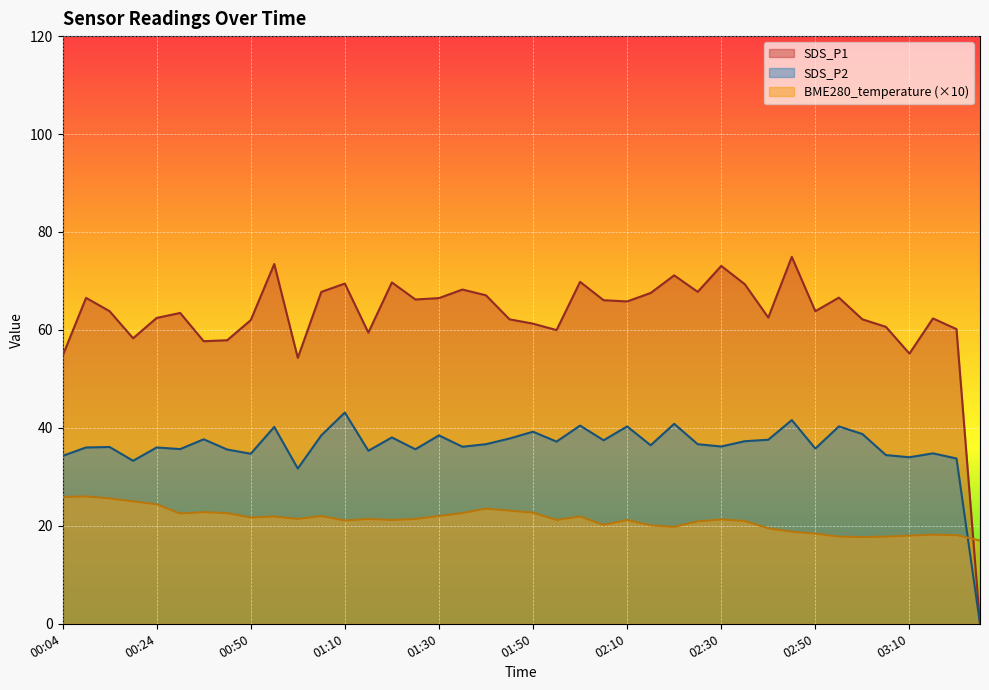

Reading right to left, extract all data points from this chart.

BME280_temperature: 17.0	18.1	18.2	18.0	17.8	17.7	17.8	18.4	18.8	19.5	21.0	21.3	20.9	19.8	20.1	21.2	20.2	21.9	21.2	22.7	23.1	23.5	22.6	22.0	21.4	21.2	21.4	21.1	22.0	21.4	21.9	21.7	22.6	22.8	22.5	24.4	25.0	25.6	26.0	25.9
SDS_P1: 0.0	60.2	62.4	55.2	60.6	62.2	66.6	63.8	74.9	62.5	69.3	73.1	67.8	71.2	67.5	65.8	66.1	69.8	60.0	61.3	62.2	67.1	68.2	66.5	66.2	69.7	59.5	69.5	67.8	54.3	73.5	62.0	57.9	57.7	63.5	62.5	58.3	63.8	66.5	54.7
SDS_P2: 0.0	33.8	34.8	34.0	34.5	38.8	40.3	35.8	41.6	37.6	37.3	36.2	36.7	40.8	36.5	40.3	37.5	40.5	37.2	39.2	37.8	36.7	36.1	38.5	35.6	38.0	35.3	43.1	38.5	31.7	40.2	34.7	35.6	37.7	35.7	36.0	33.3	36.1	36.0	34.3